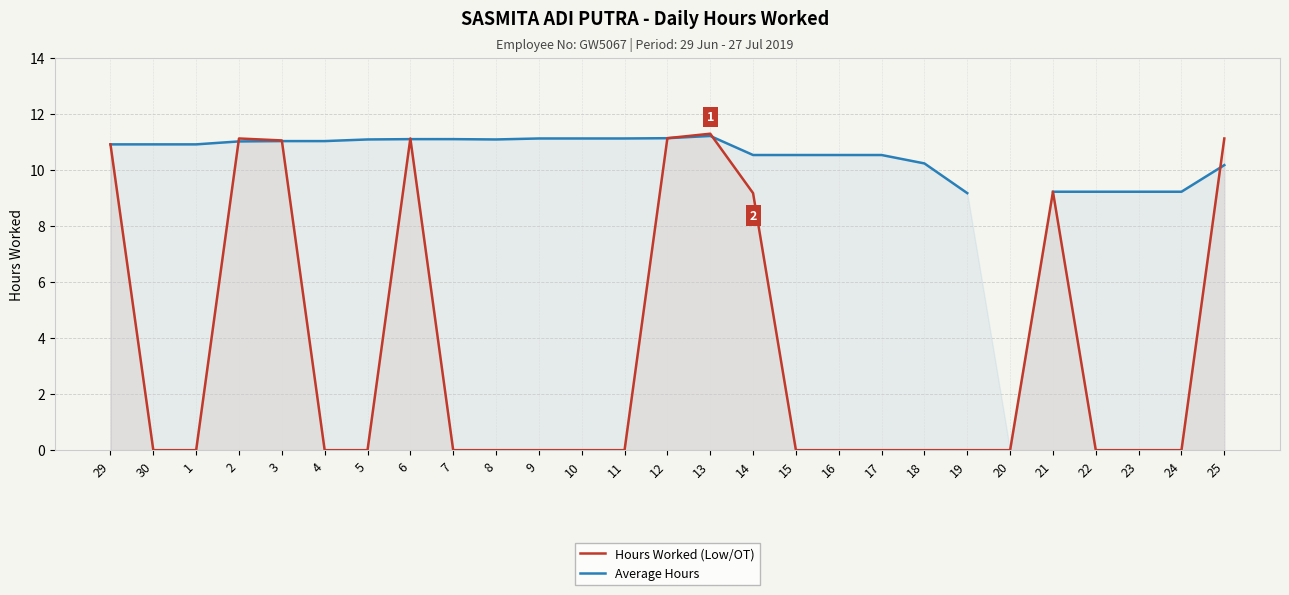

What is the difference between the second highest and minimum values in the Hours Worked (Low/OT) series?

11.1